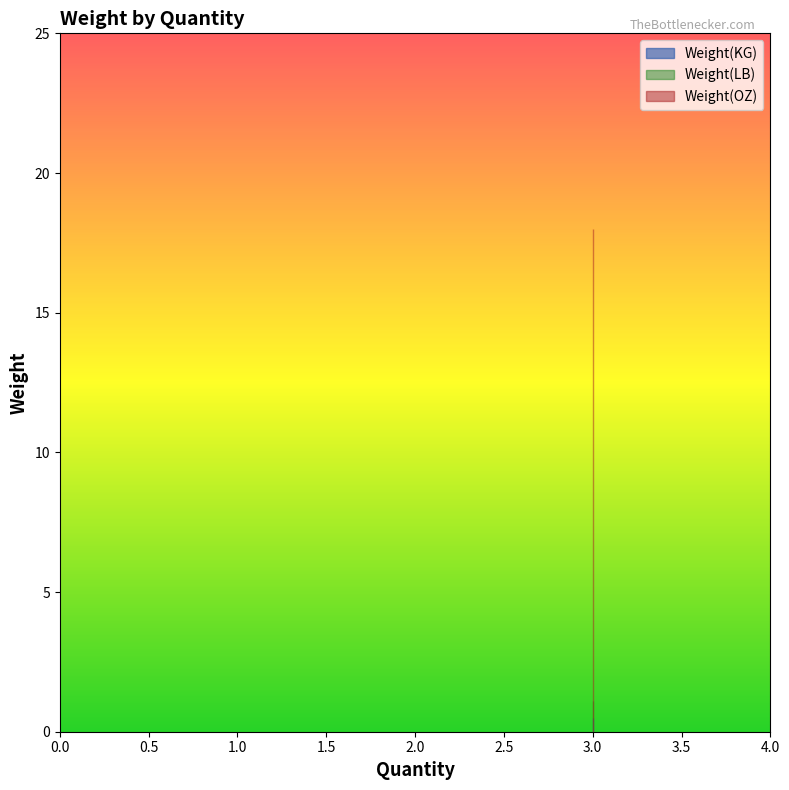

Does the chart have visible grid lines?

No